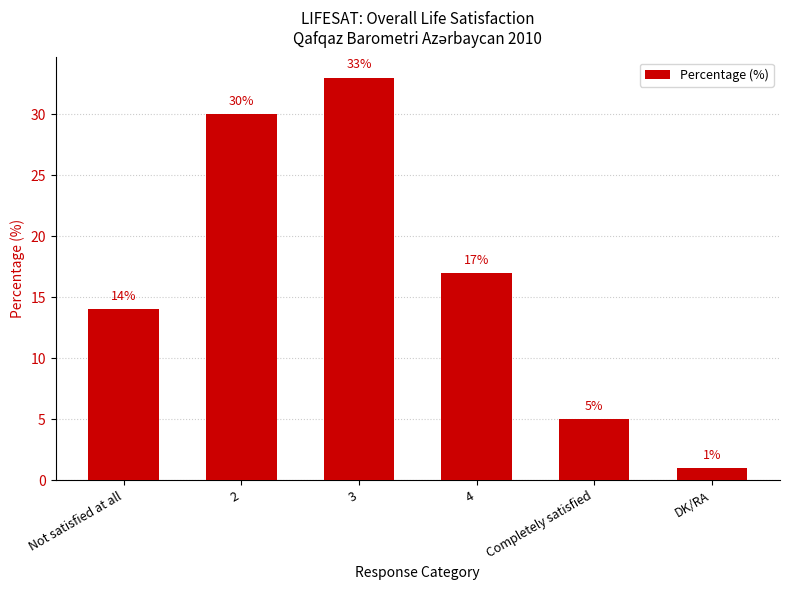

What is the smallest value displayed?

1